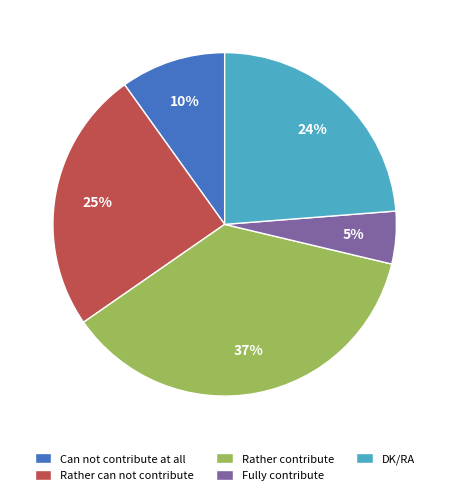

The Rather contribute slice represents 31% of the pie. True or false?

False